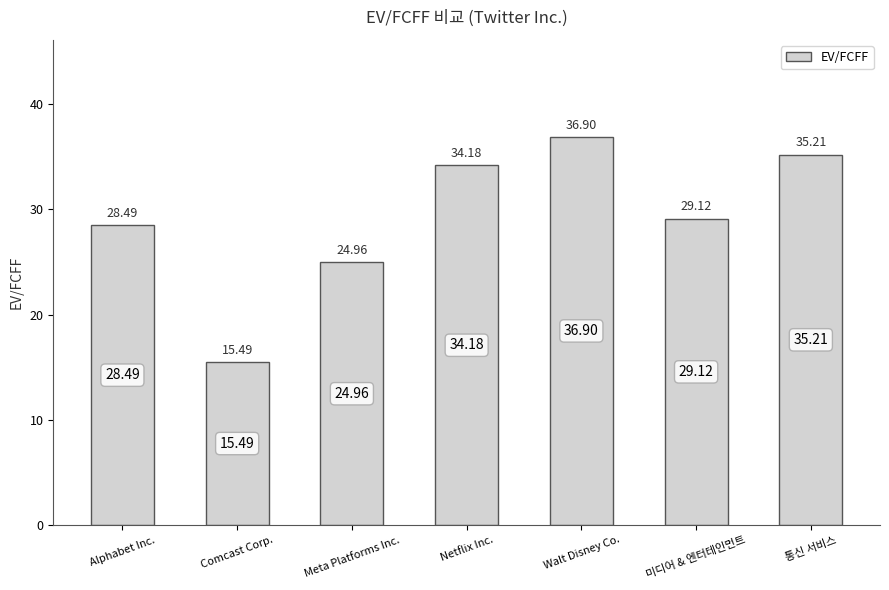

What is the smallest value displayed?

15.5